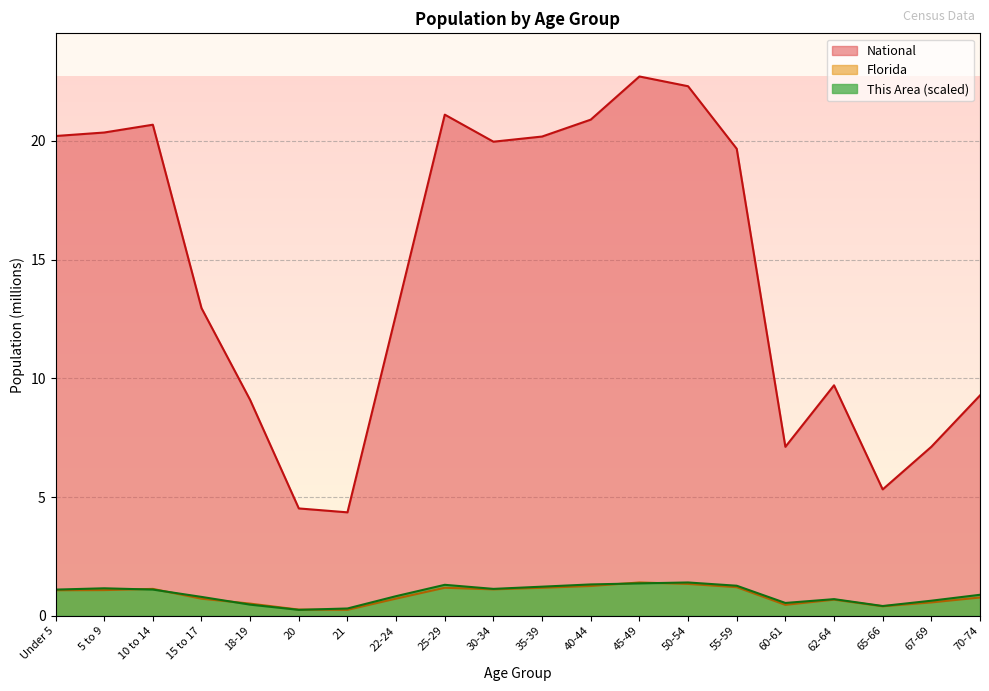

What is the label of the 18th point from the right?

10 to 14